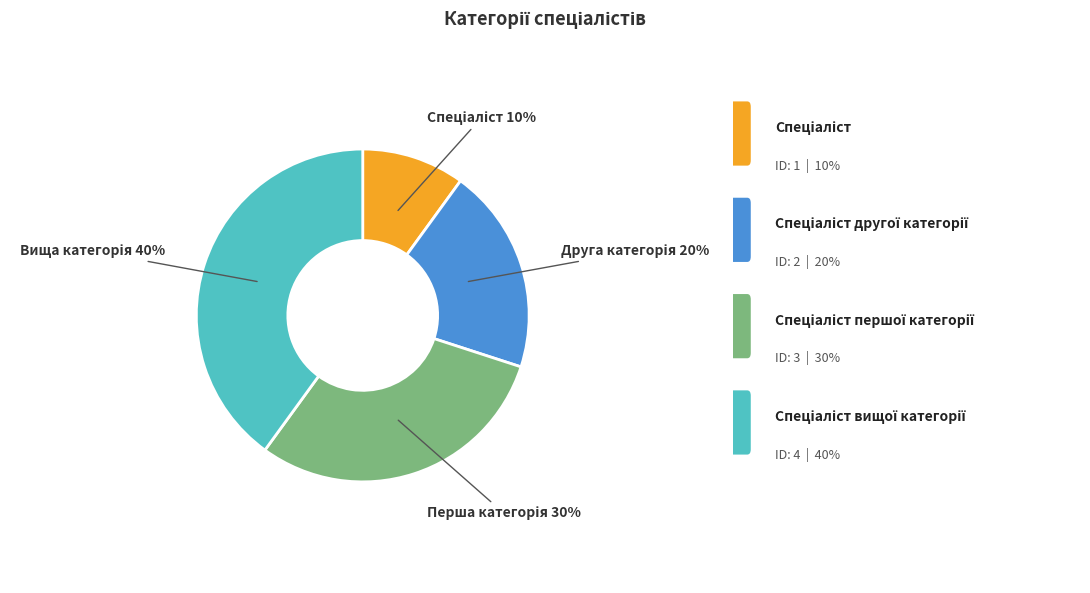

To the nearest percent, what is the average slice percentage?

25%